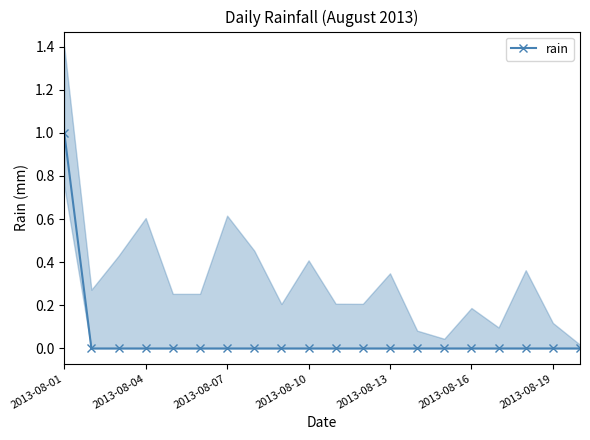

Count the number of values greater than 0.

1